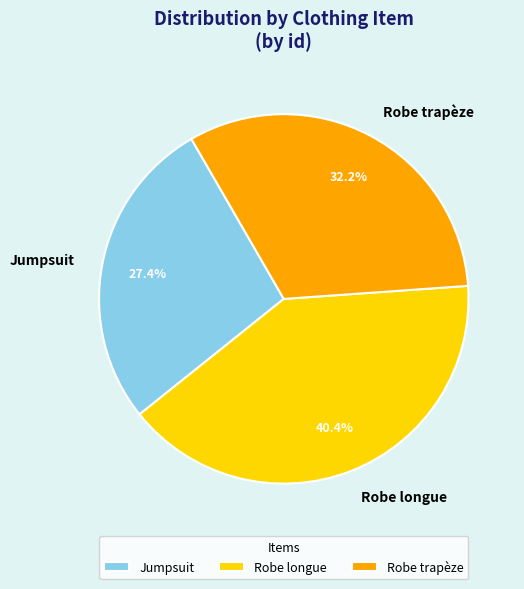

To the nearest percent, what is the difference between the Robe longue and Jumpsuit slice percentages?

13%